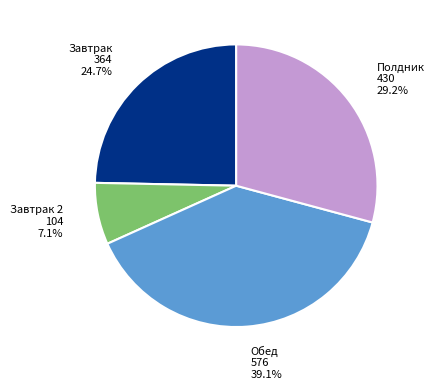

Does any single category account for the majority?

No